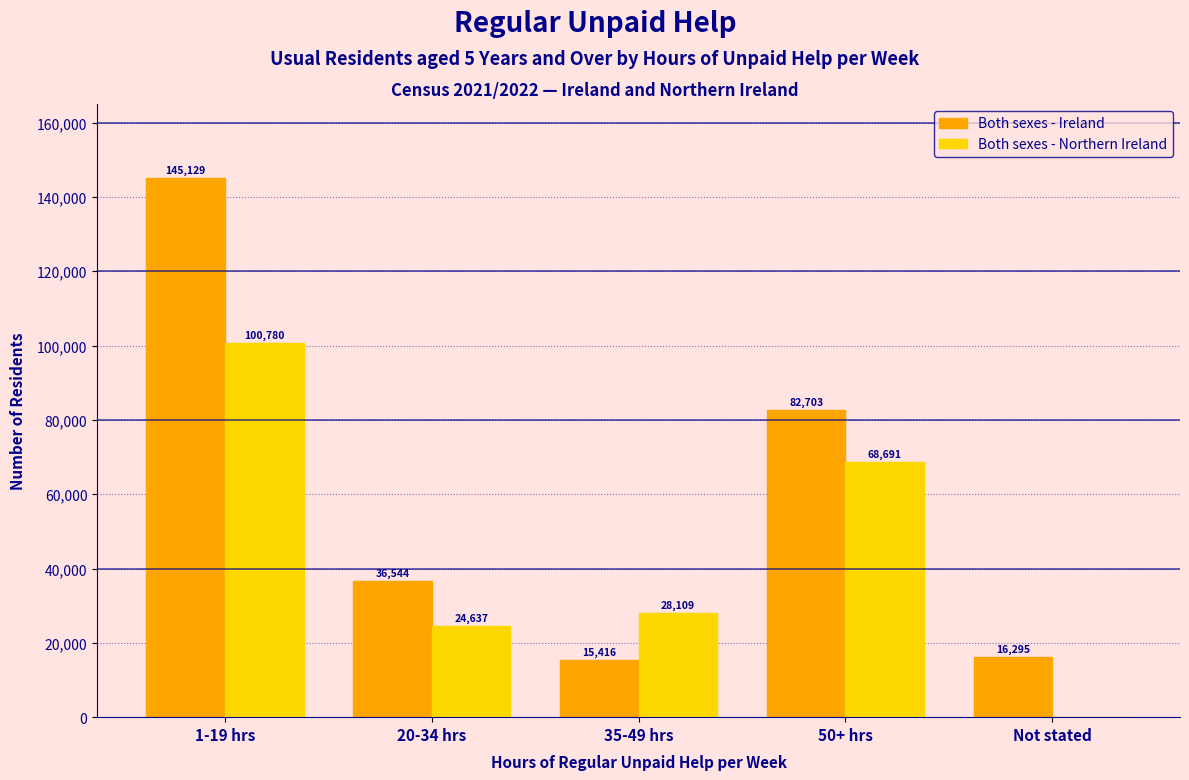

Reading left to right, list all the values displayed in this chart.

Both sexes - Ireland: 1-19 hrs=145129	20-34 hrs=36544	35-49 hrs=15416	50+ hrs=82703	Not stated=16295
Both sexes - Northern Ireland: 1-19 hrs=100780	20-34 hrs=24637	35-49 hrs=28109	50+ hrs=68691	Not stated=0